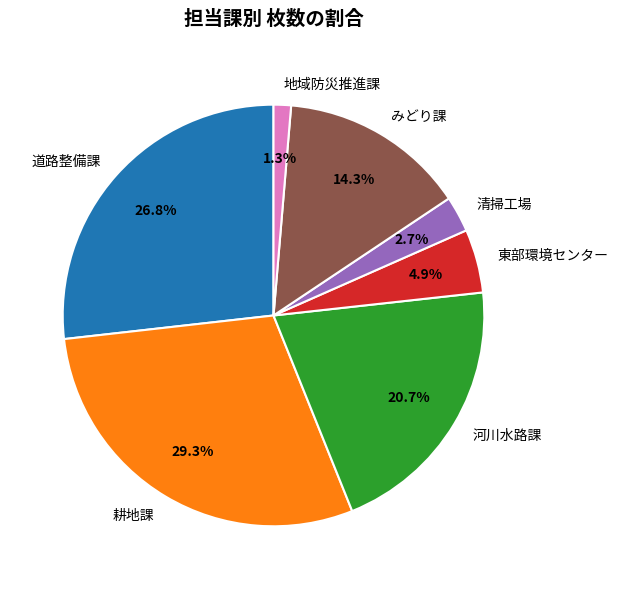

To the nearest percent, what is the difference between the largest and smallest slice percentages?

28%